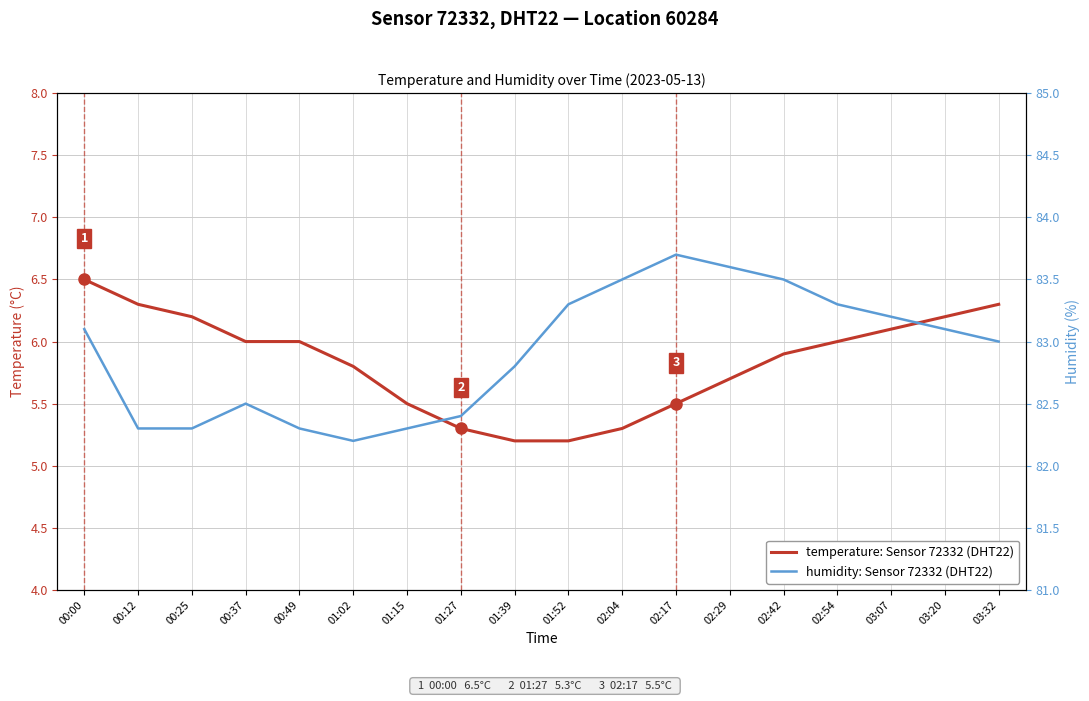

How many distinct data groups are displayed?

2